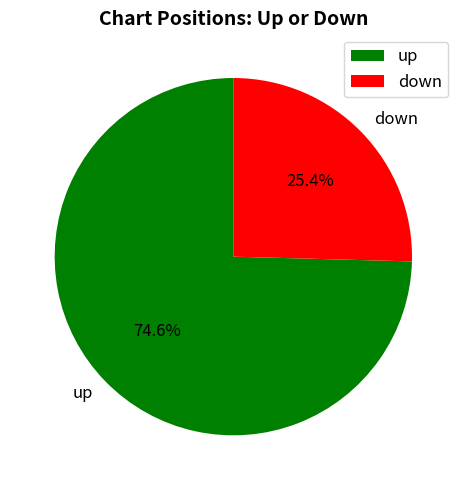

To the nearest percent, what percentage of the pie is down?

25%